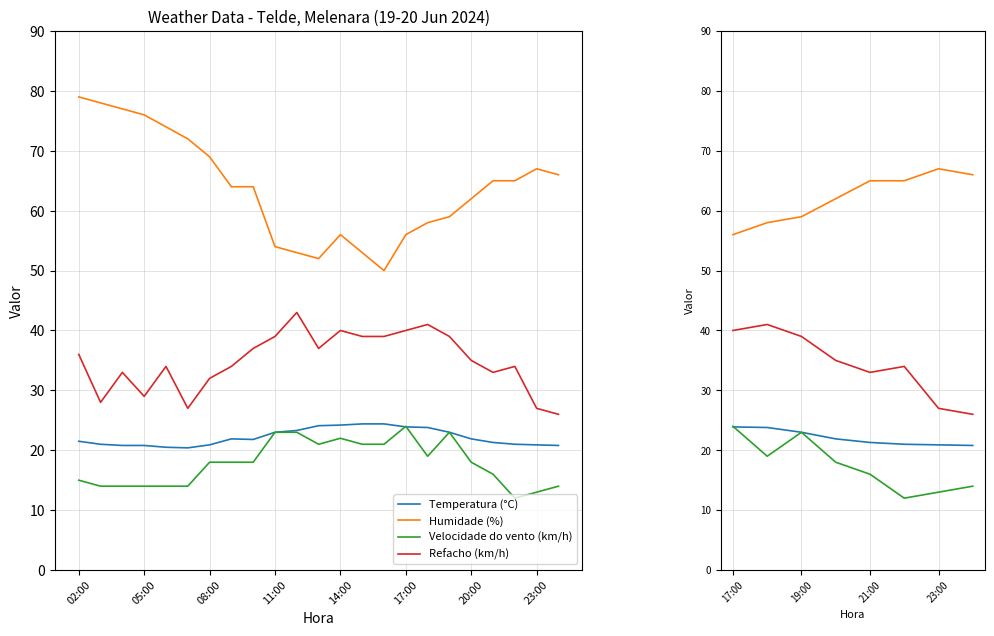

What is the average value of the Velocidade do vento (km/h) series?

17.4